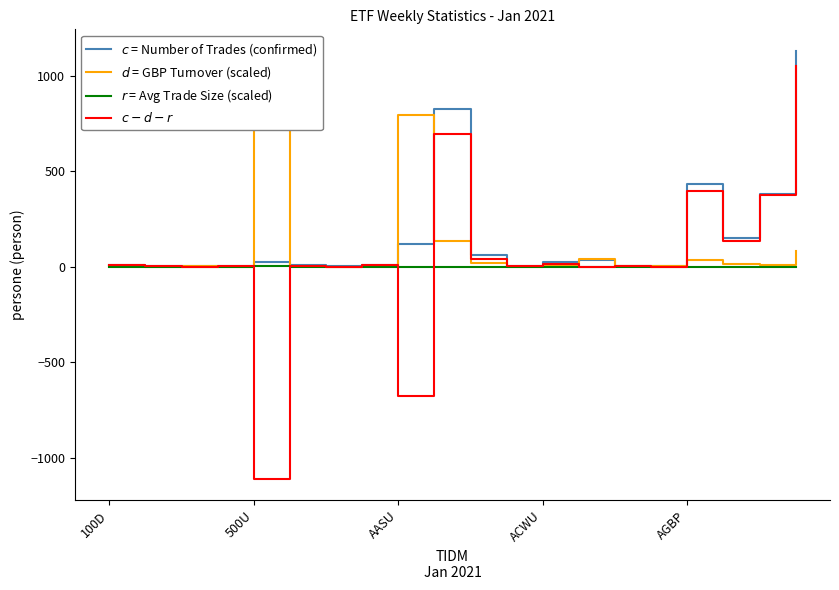

What is the difference between the maximum and minimum values in the $c - d - r$ series?

2160.2